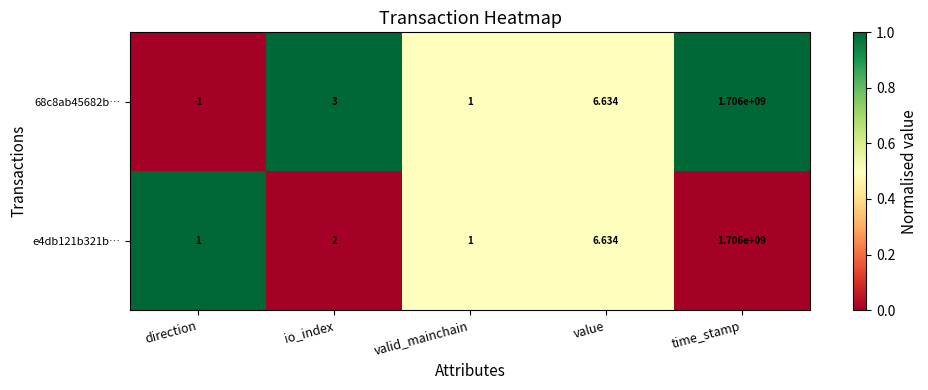

Rank the categories by 68c8ab45682b… value from lowest to highest.

direction, valid_mainchain, io_index, value, time_stamp